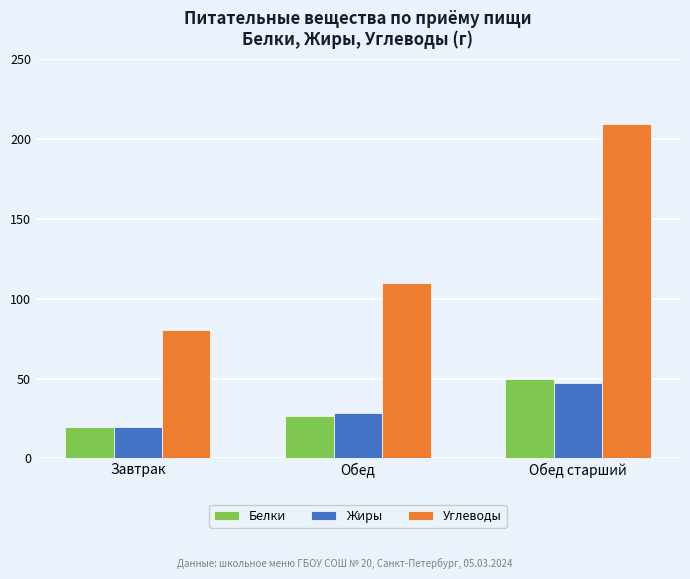

Rank the series by their maximum value, from lowest to highest.

Жиры, Белки, Углеводы